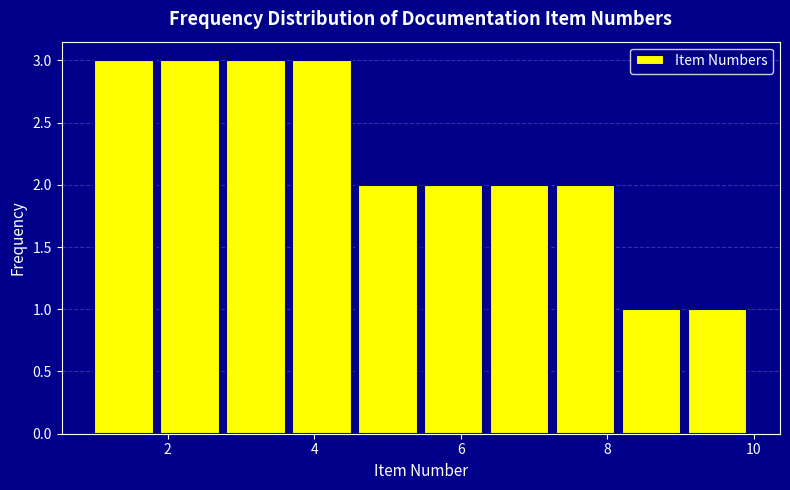

Reading left to right, list every bar in this chart as the range it spans on the x-axis followed by its height. Neither the bar edges nor the heights are printed on the chart, so give them approximately, as read against the axes.

1.0 to 1.9: 3
1.9 to 2.8: 3
2.8 to 3.7: 3
3.7 to 4.6: 3
4.6 to 5.5: 2
5.5 to 6.4: 2
6.4 to 7.3: 2
7.3 to 8.2: 2
8.2 to 9.1: 1
9.1 to 10.0: 1